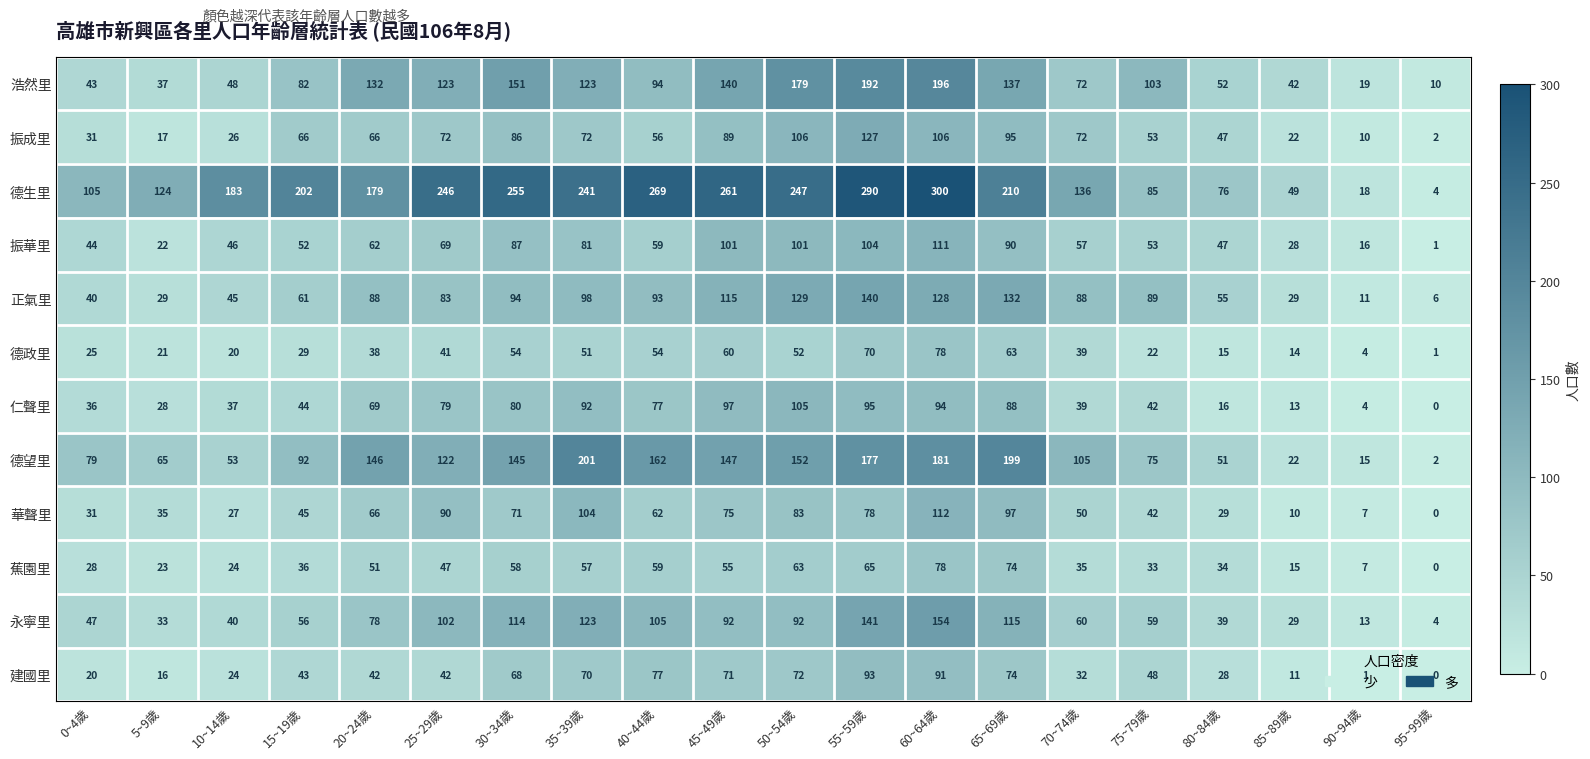

What is the sum of all 浩然里 values?

1975